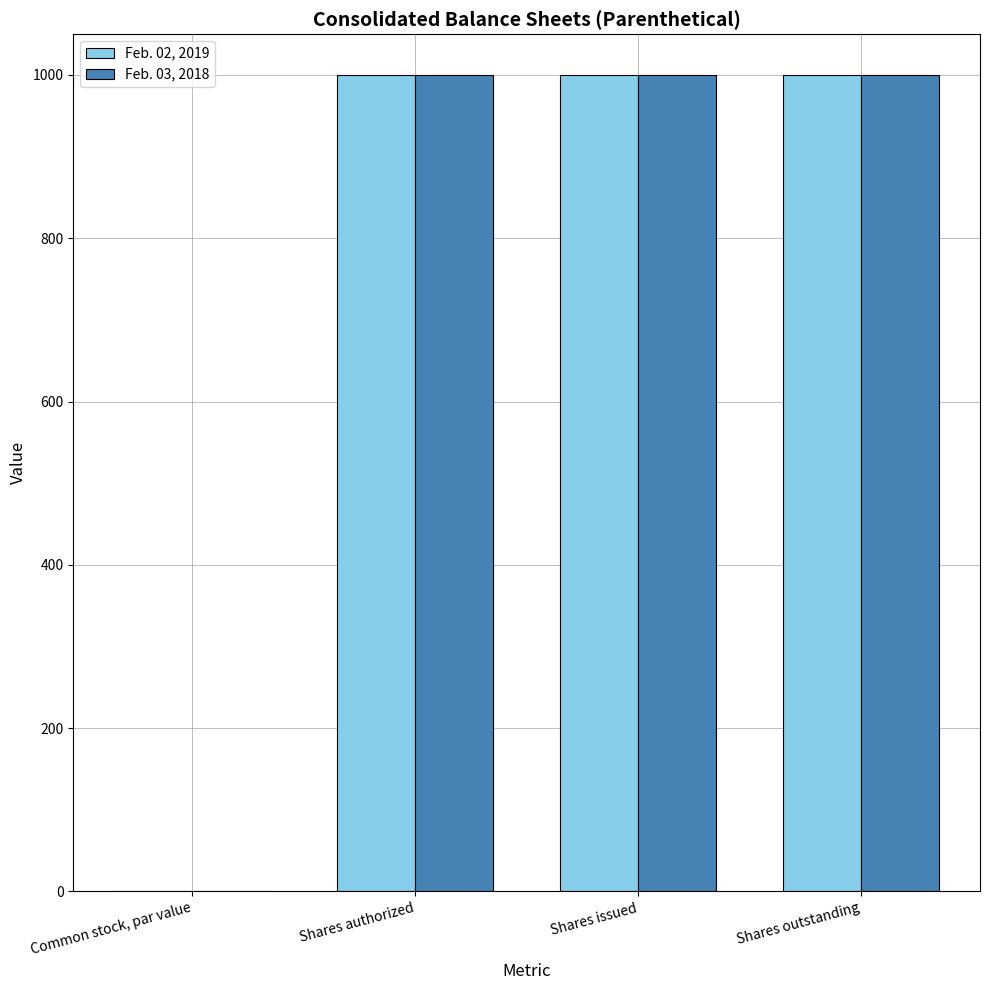

What is the average value of the Feb. 03, 2018 series?

750.0